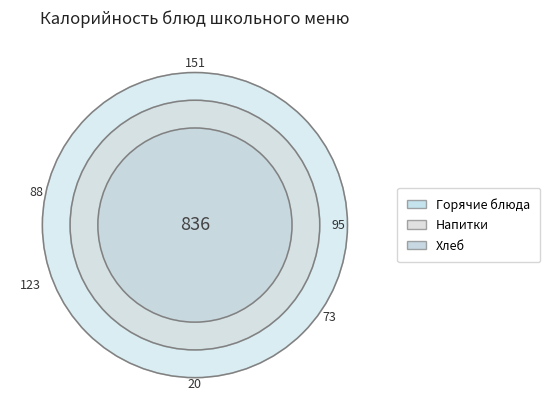

The макароны отварные с маслом slice represents 27% of the pie. True or false?

False